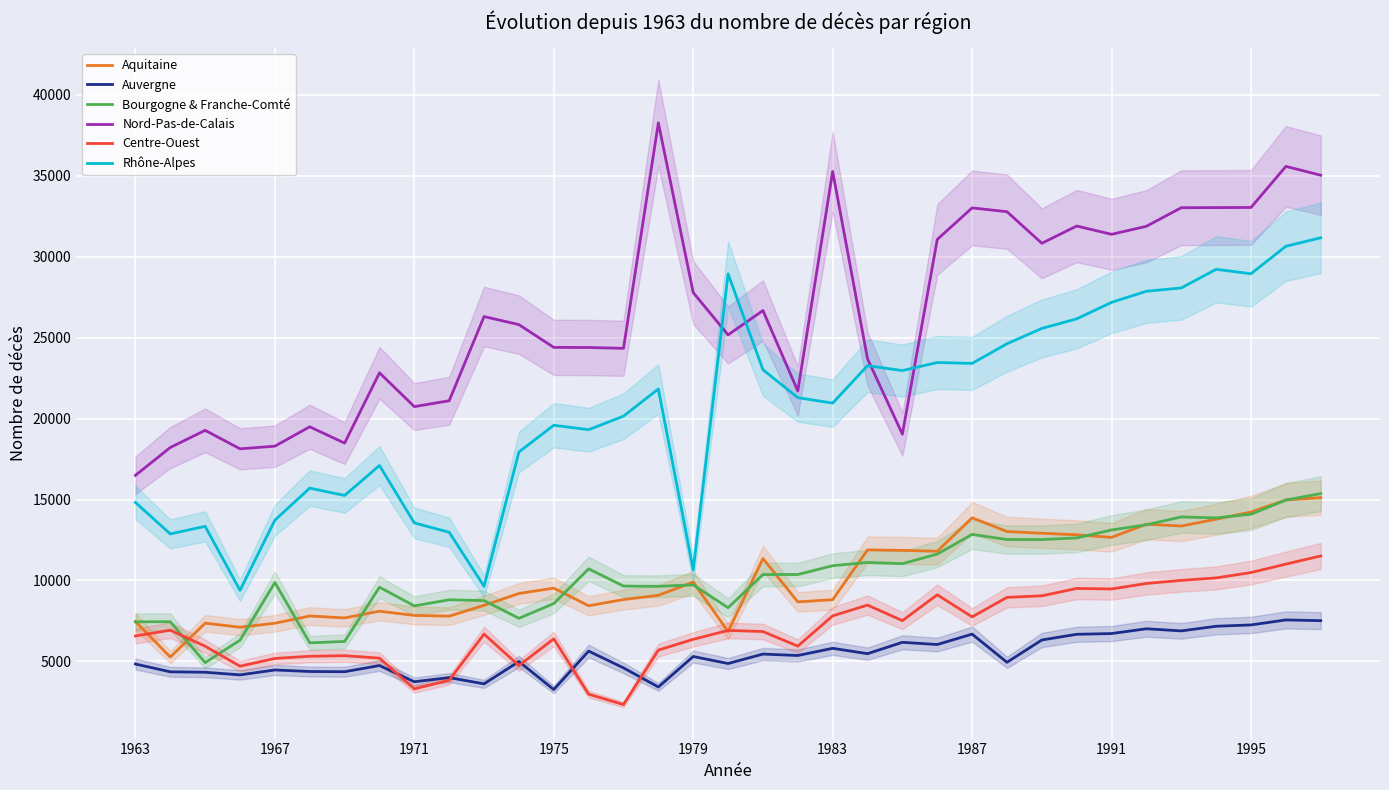

At which label is Aquitaine closest to 10191?

1979